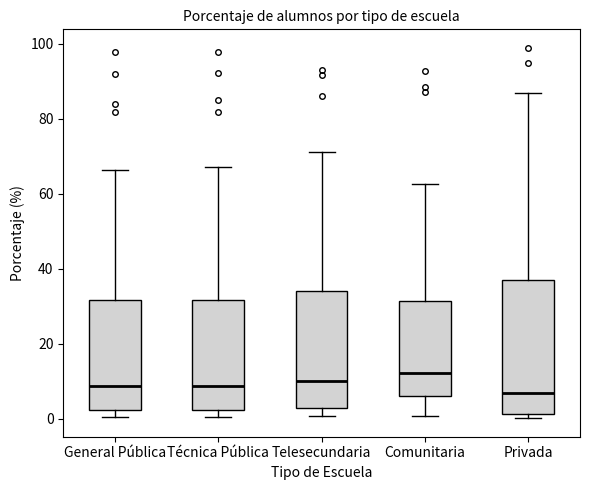

Which box has the highest median line?

Comunitaria